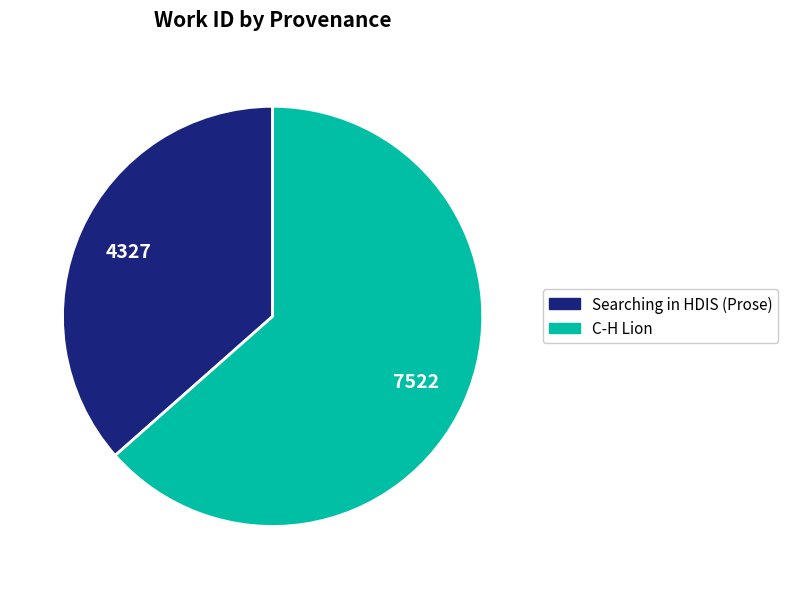

Does C-H Lion represent more than half of the total?

Yes